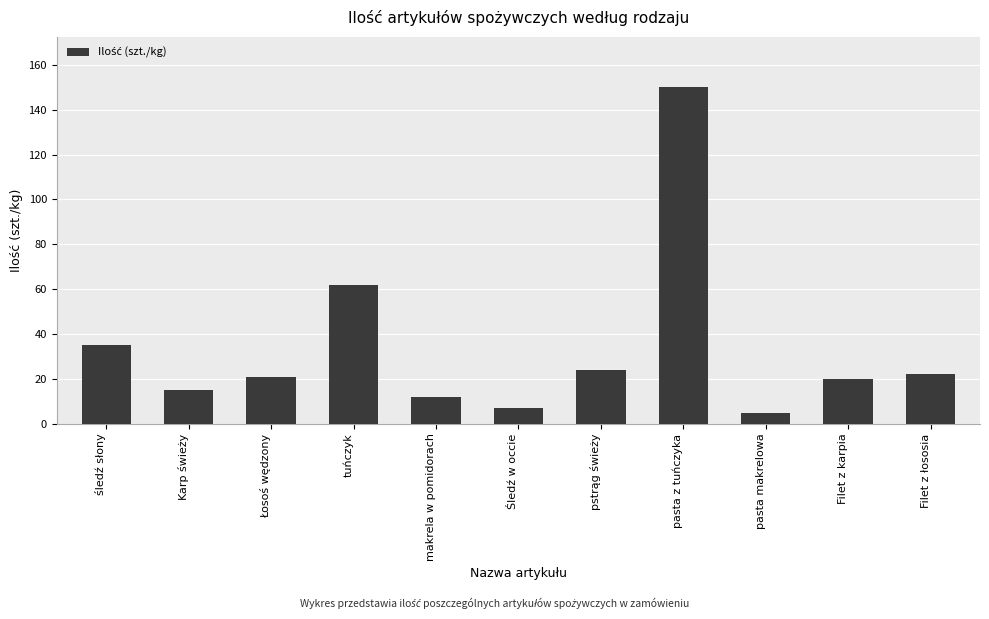

Reading left to right, what are all the values shown in this chart?

35	15	21	62	12	7	24	150	5	20	22